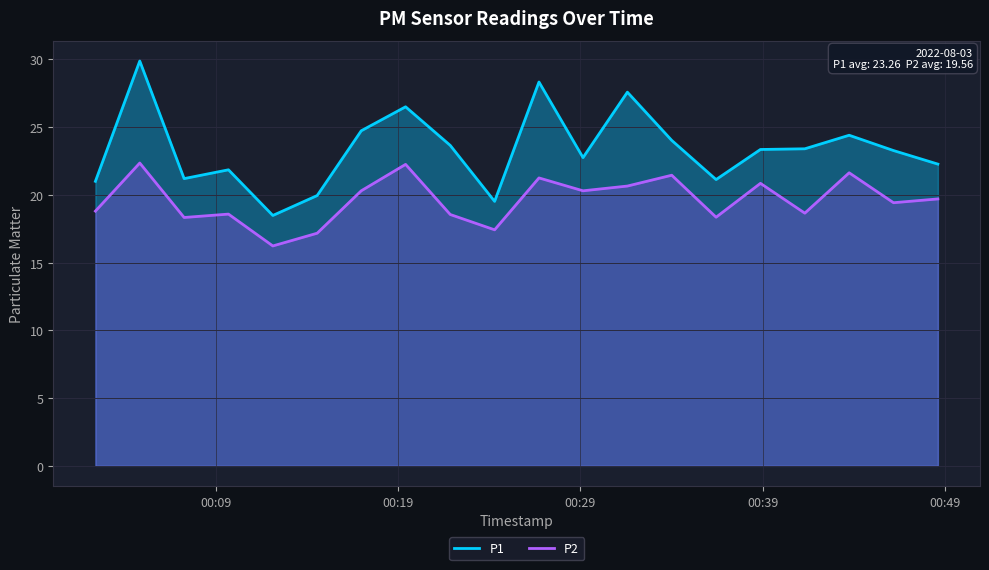

Which series has the largest total across all categories?

P1